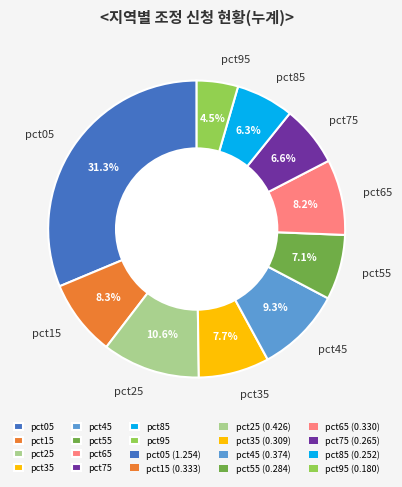

Is there a majority slice in this chart?

No